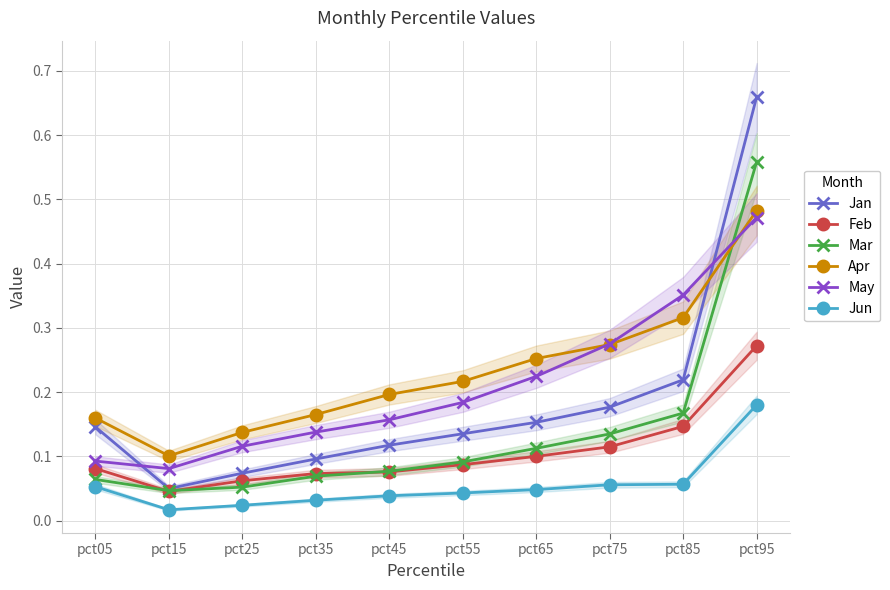

Which category has the lowest value in the Feb series?

pct15